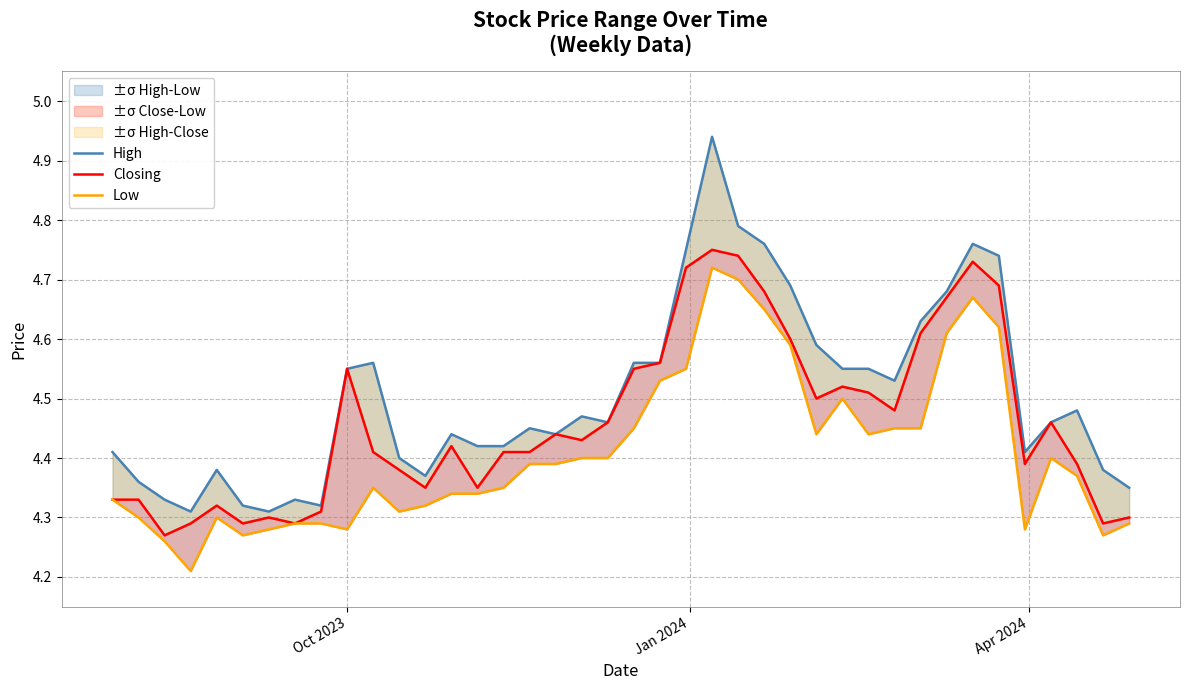

What is the difference between the maximum and minimum values in the Closing series?

0.5